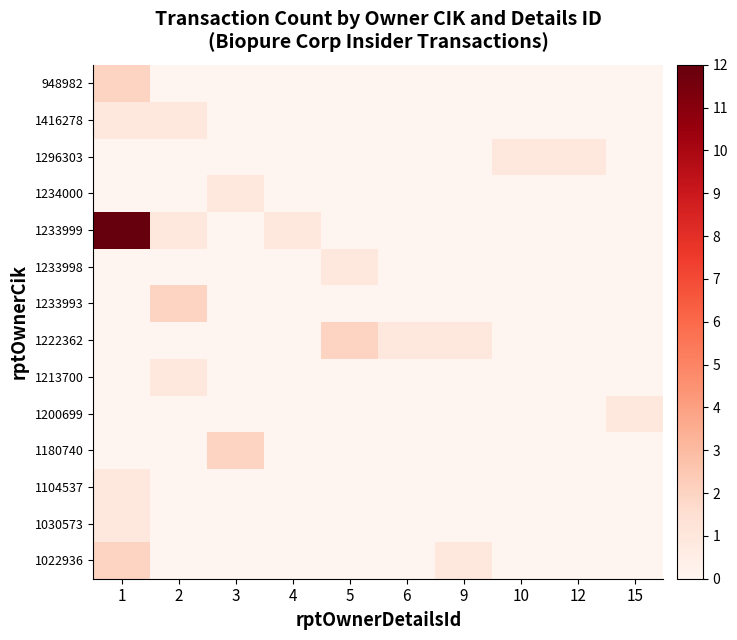

Between 4 and 10, which is larger?

4